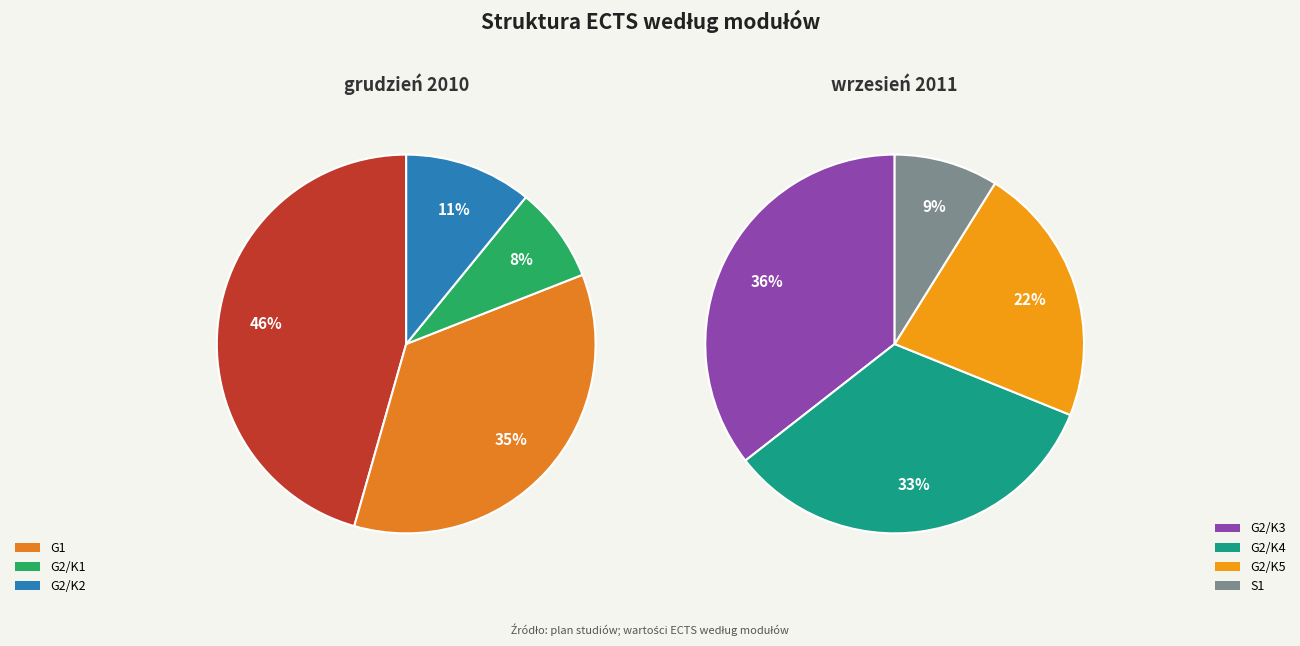

Does G1 account for over 50% of the chart?

No